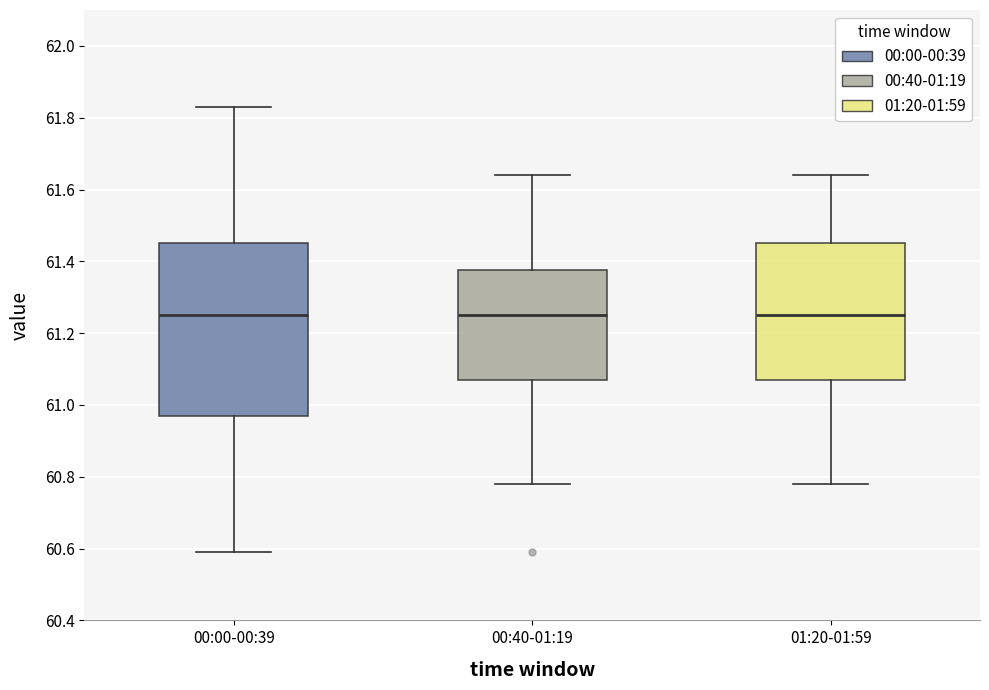

Where does the lower whisker of the box for 00:00-00:39 end on the y-axis? The values are not printed on the chart, so give them approximately, as read against the axis.

60.60